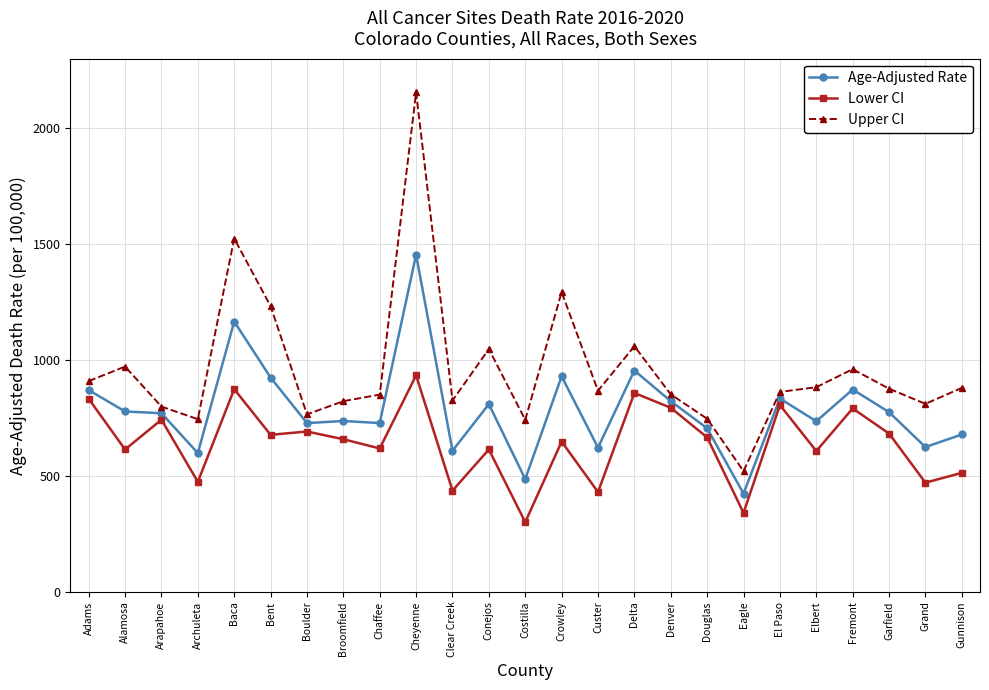

Where does the Age-Adjusted Rate series first go above 770?

Adams